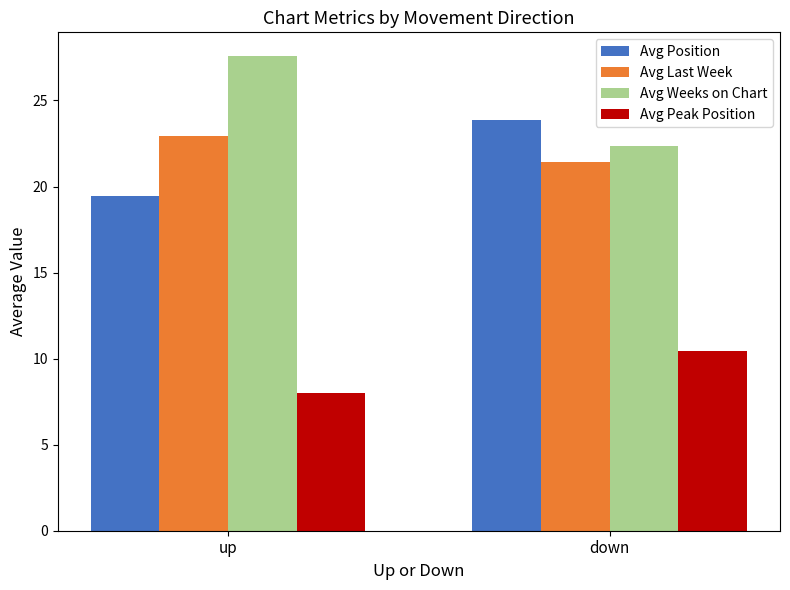

How many data points does each series have?

2